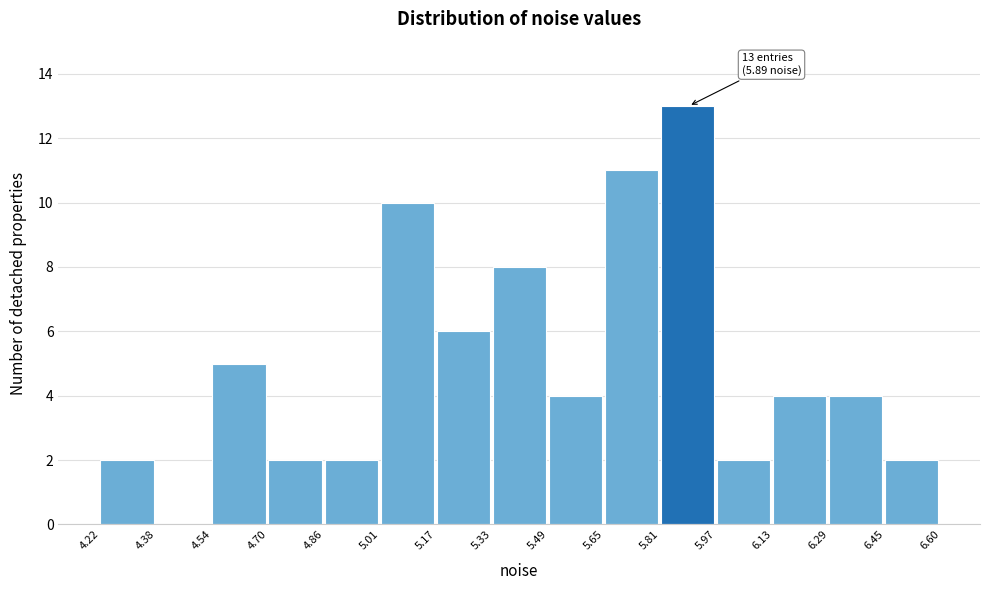

Over which range of the x-axis is the bar tallest?

5.81 to 5.97